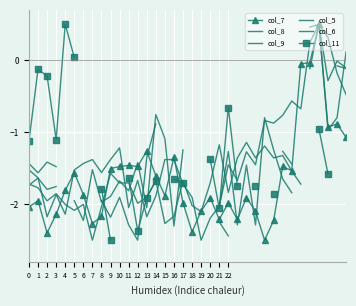

What is the value of the col_9 point at the 22nd from the left?

-2.0